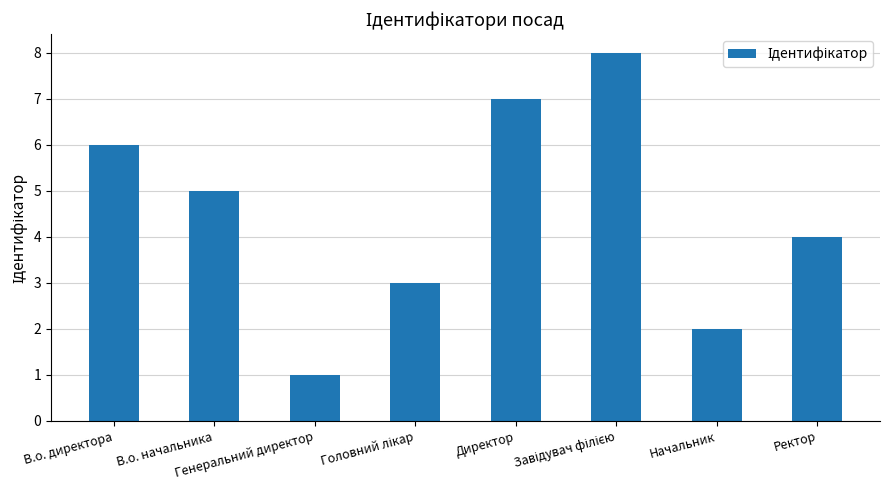

At which label does the data first exceed 5?

В.о. директора